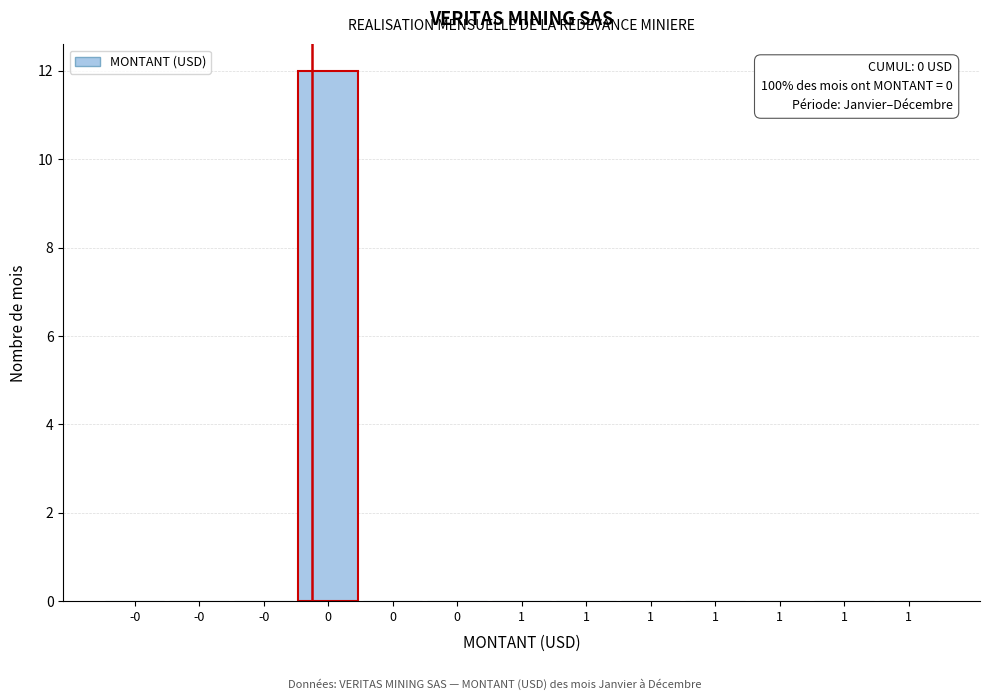

Count the number of data series in this chart.

1